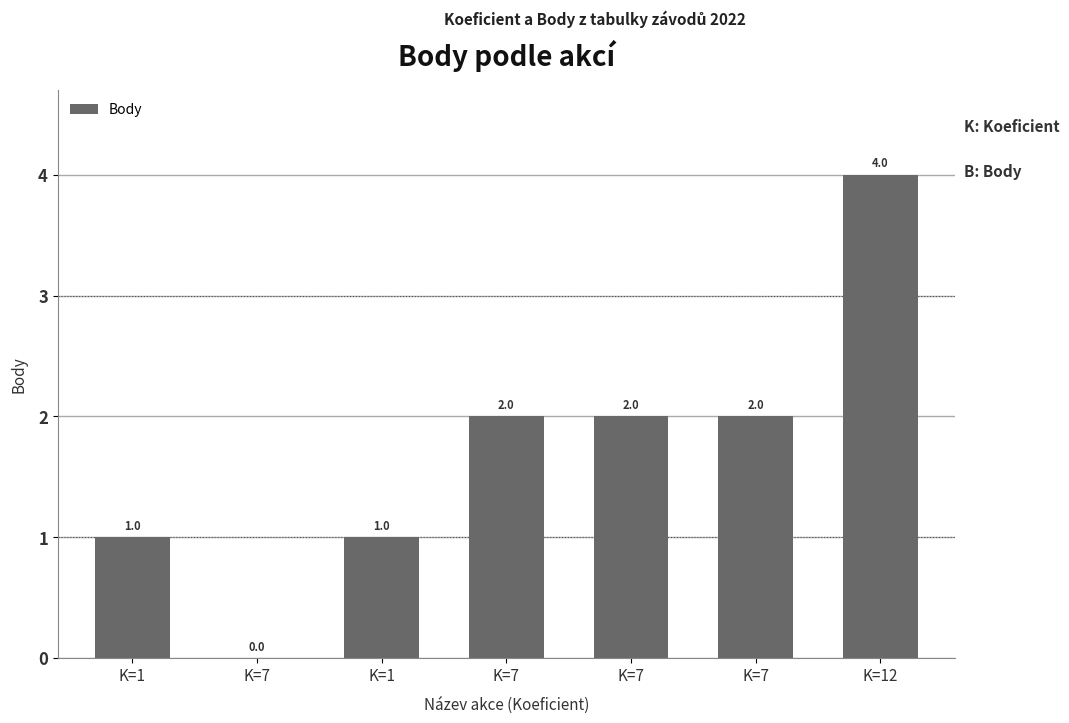

At which label does the data first exceed 2?

K=12